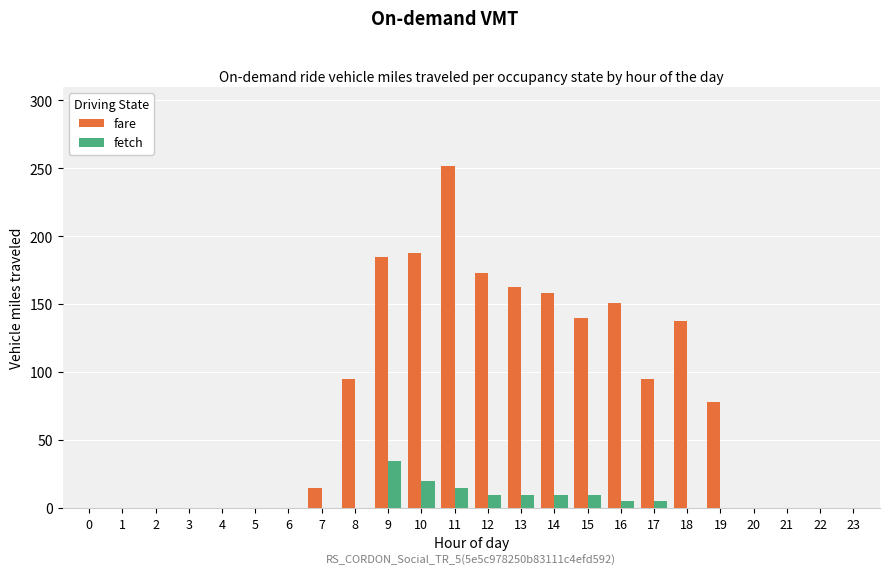

Are the bars grouped side by side (vs. stacked)?

Yes